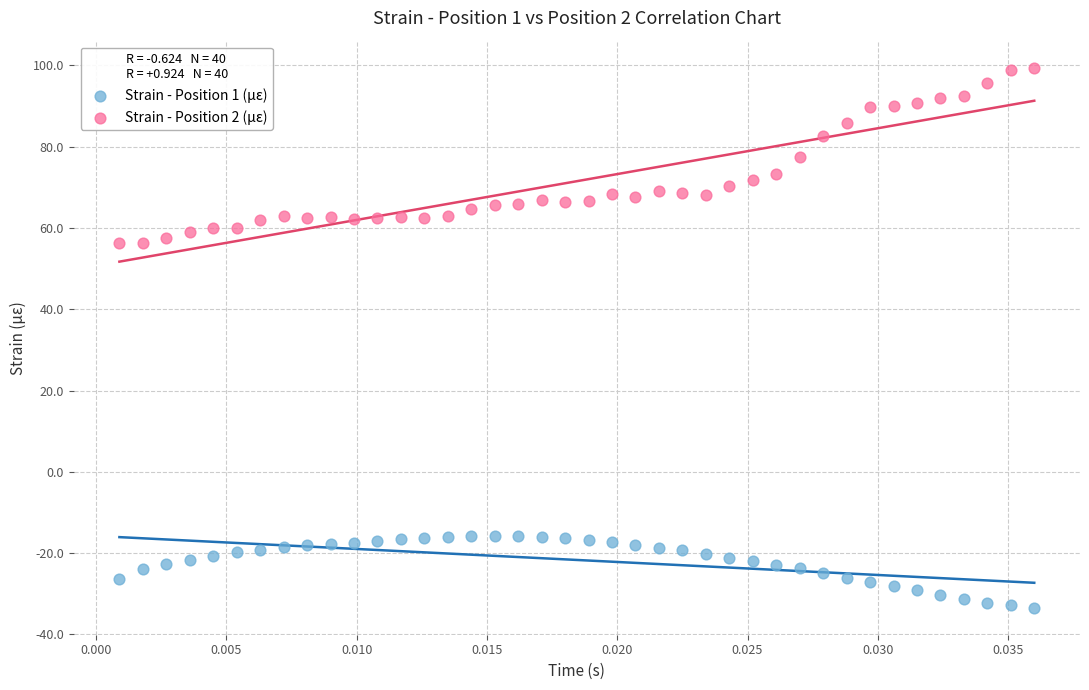

Which series reaches the maximum Y coordinate?

Strain - Position 2 (με)